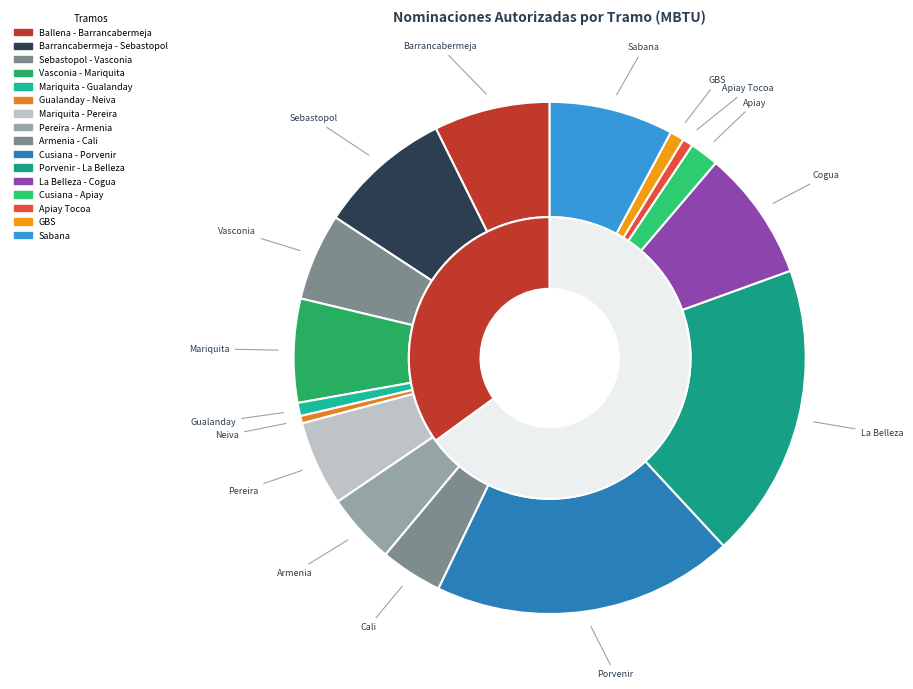

Which has a higher value, Sebastopol - Vasconia or Cusiana - Porvenir?

Cusiana - Porvenir